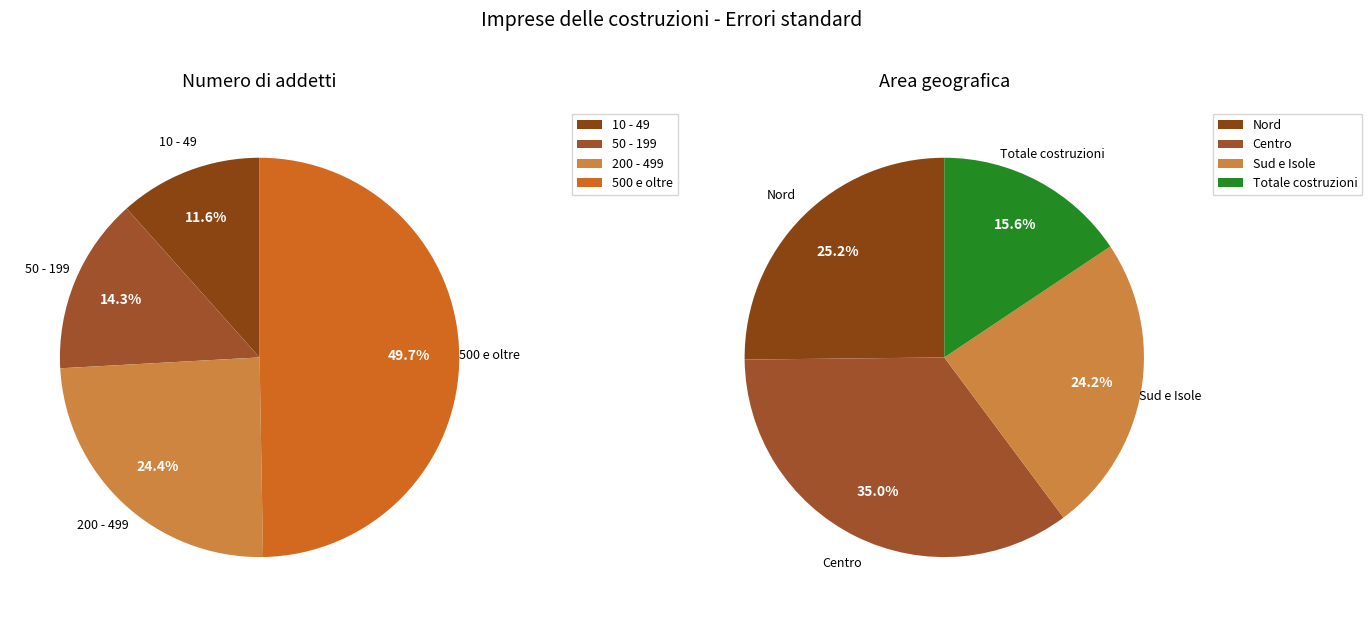

How many slices are in this pie chart?

8